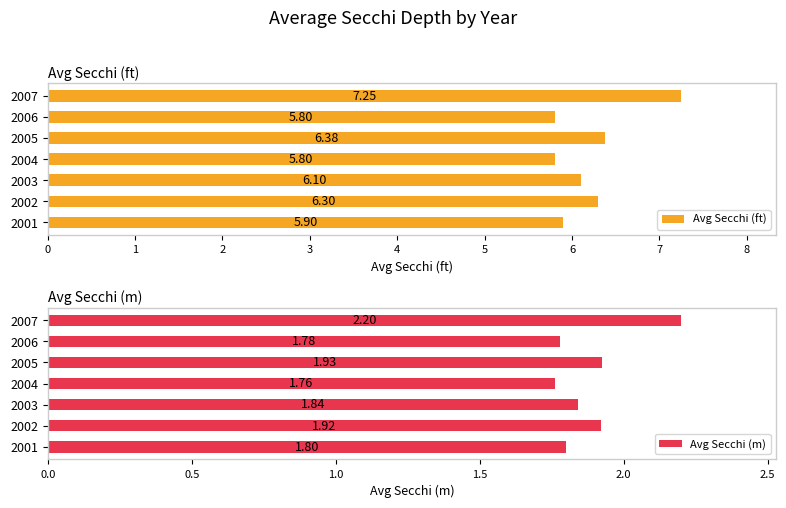

How many Avg Secchi (m) values are between 1 and 2?

6